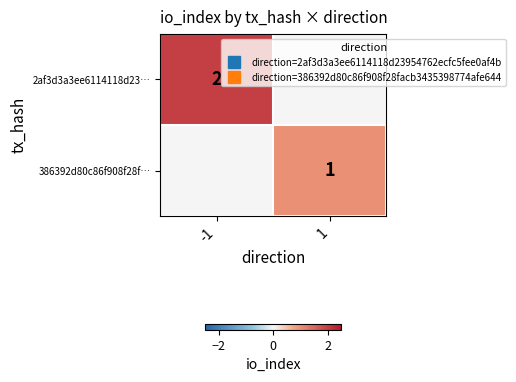

List the series in order of their overall mean, lowest first.

386392d80c86f908f28f…, 2af3d3a3ee6114118d23…